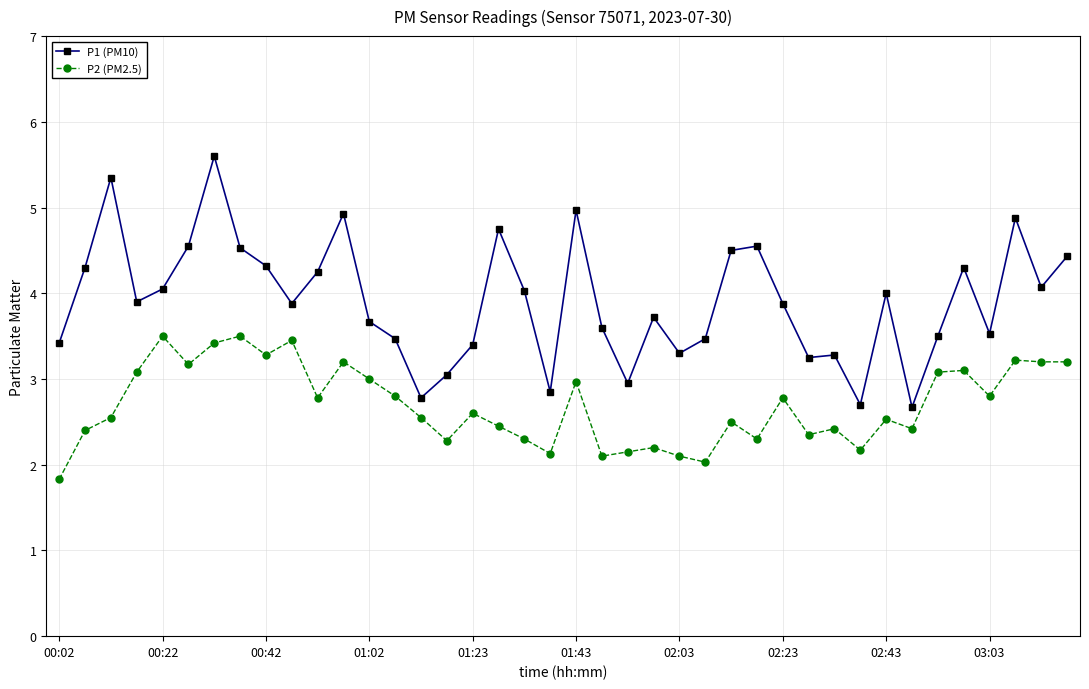

Which series has the largest range (max minus min)?

P1 (PM10)